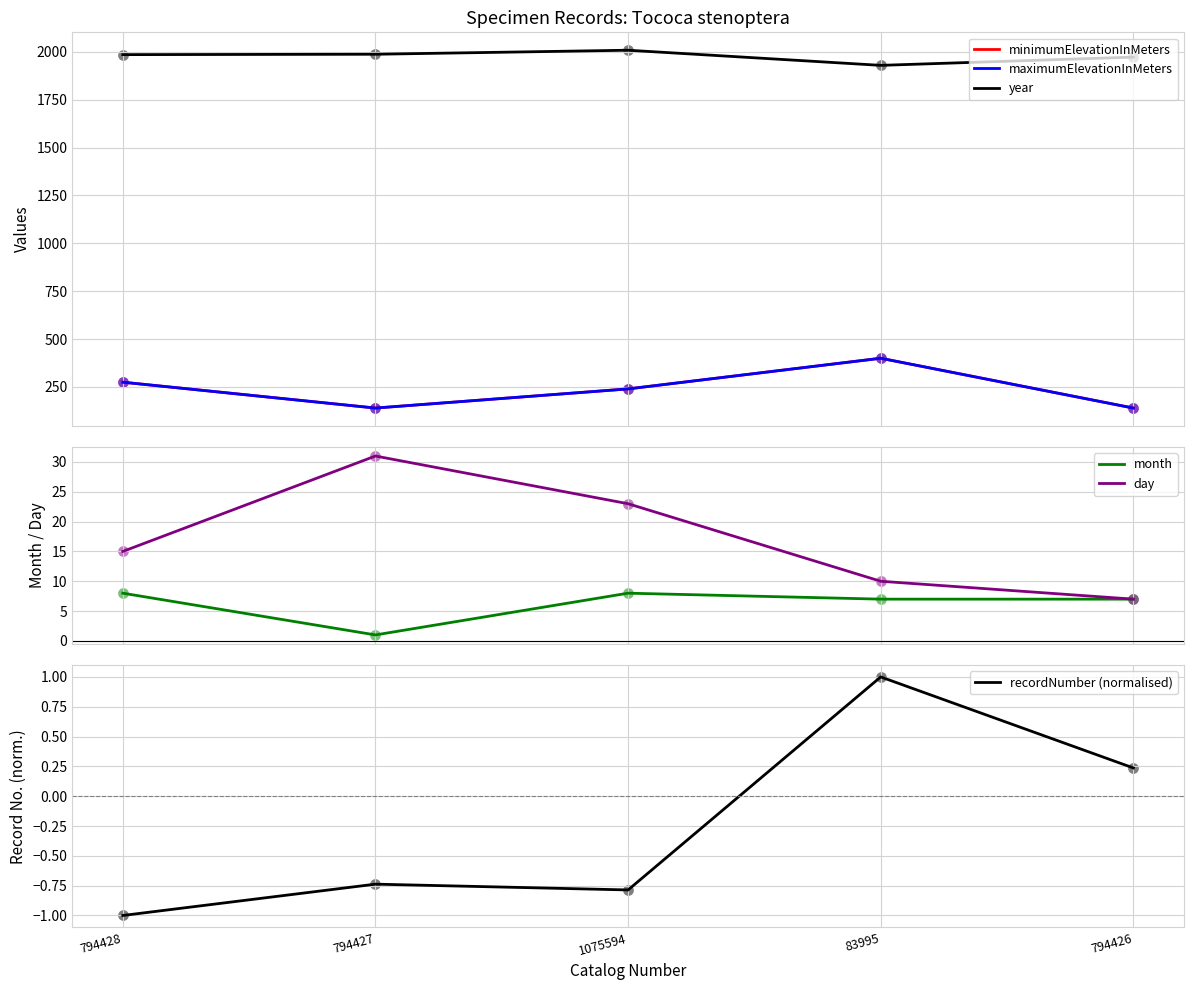

At how many categories does at least one series exceed 1246?

5